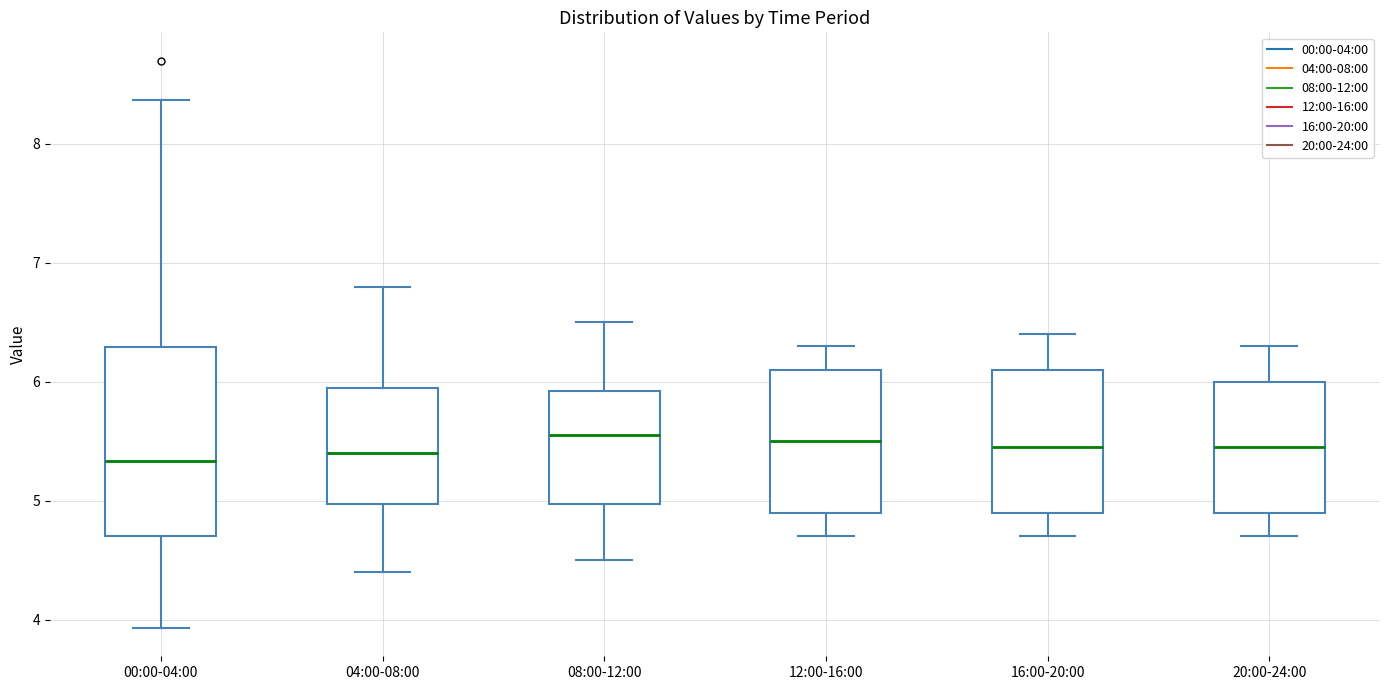

Where does the upper whisker of the box for 12:00-16:00 end on the y-axis? The values are not printed on the chart, so give them approximately, as read against the axis.

6.3